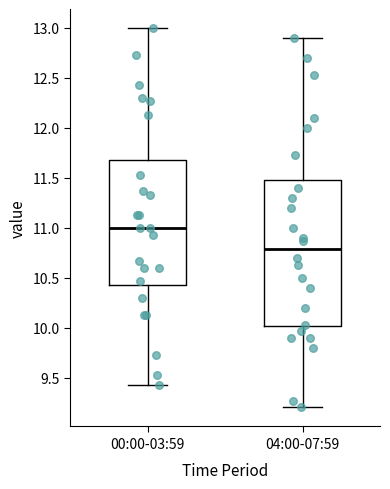

Comparing the boxes themselves (not the whiskers), which one is the tallest?

04:00-07:59